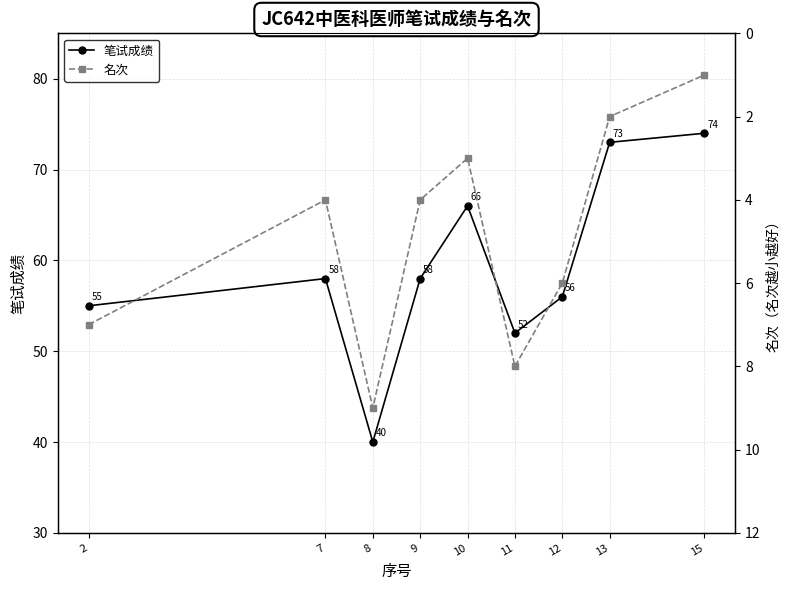

What is the value of the 笔试成绩 point at the 8th from the left?

73